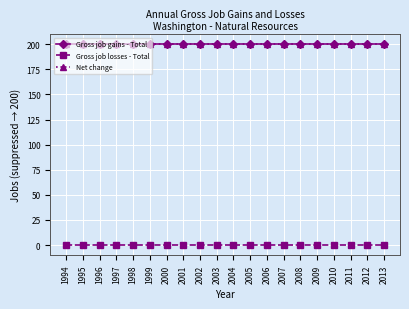

Is this an area chart (filled region under the line)?

No